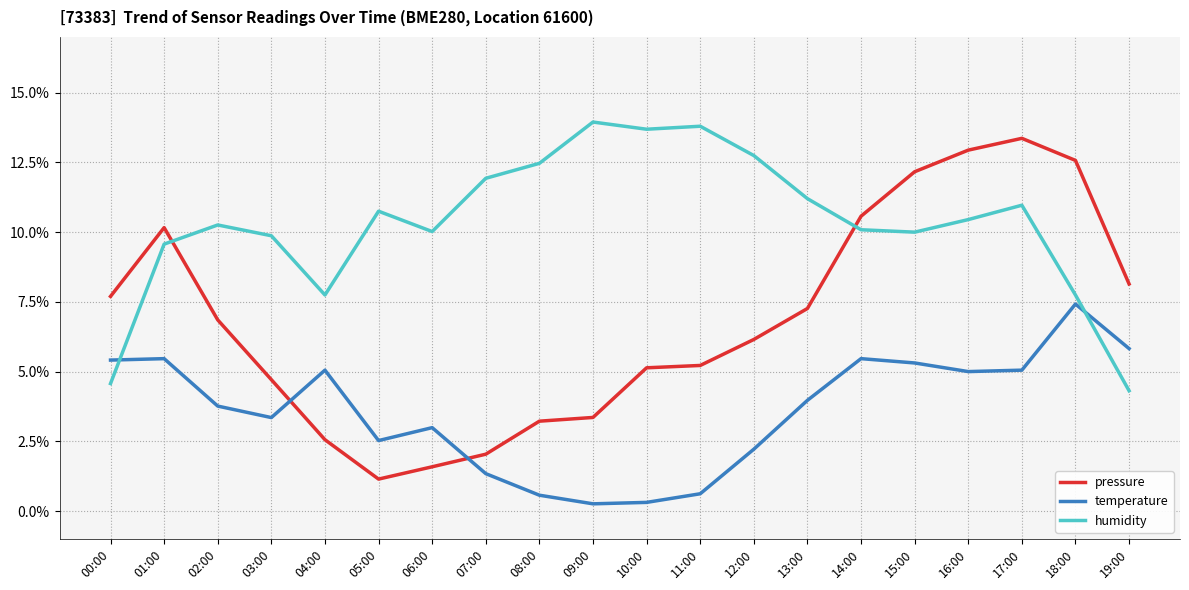

Does the chart display data point markers on the line(s)?

No